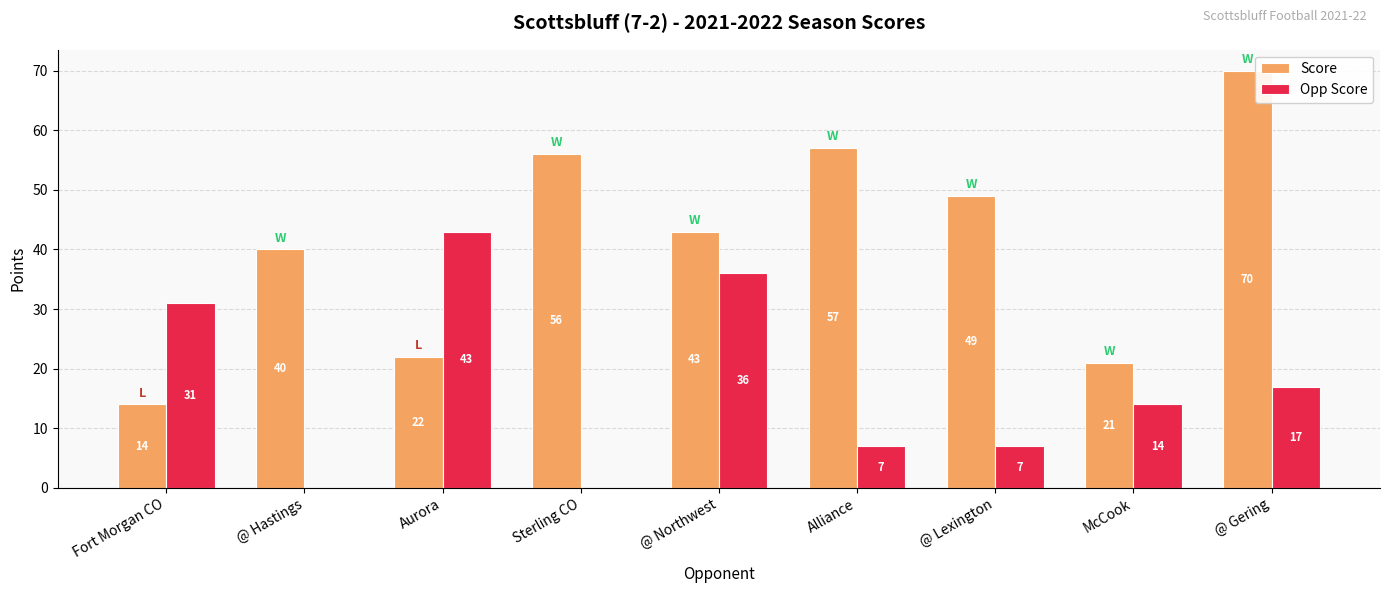

What are all the series names shown in the legend?

Score, Opp Score